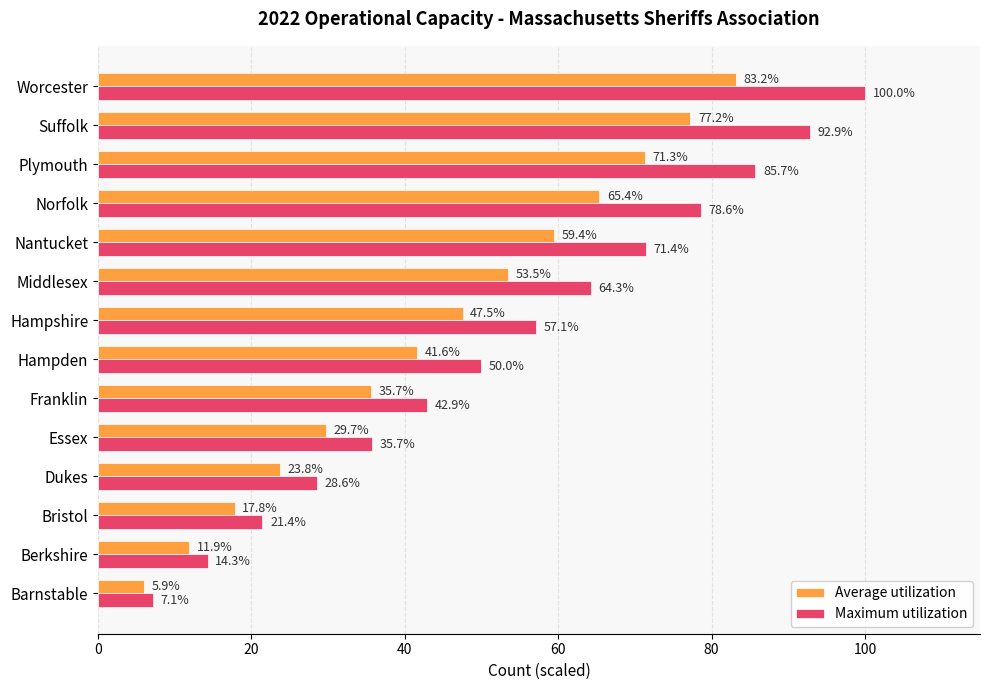

Which series has the largest total across all categories?

Maximum utilization